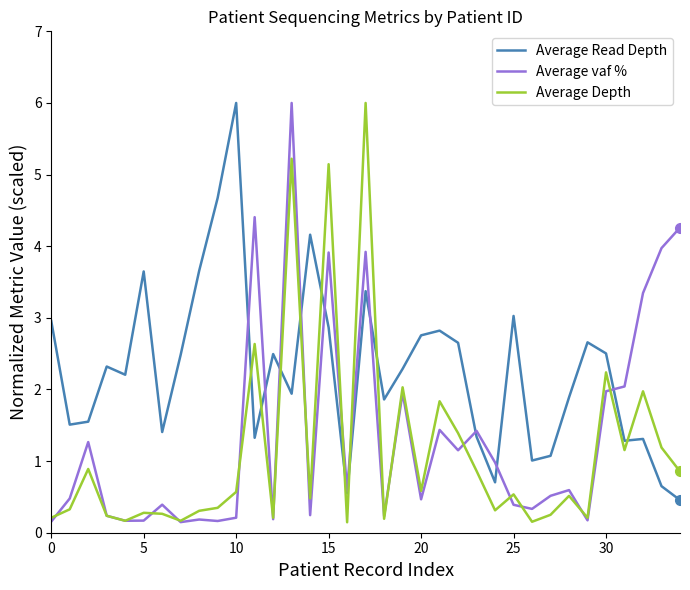

What is the highest value of the Average Depth series?

6.0